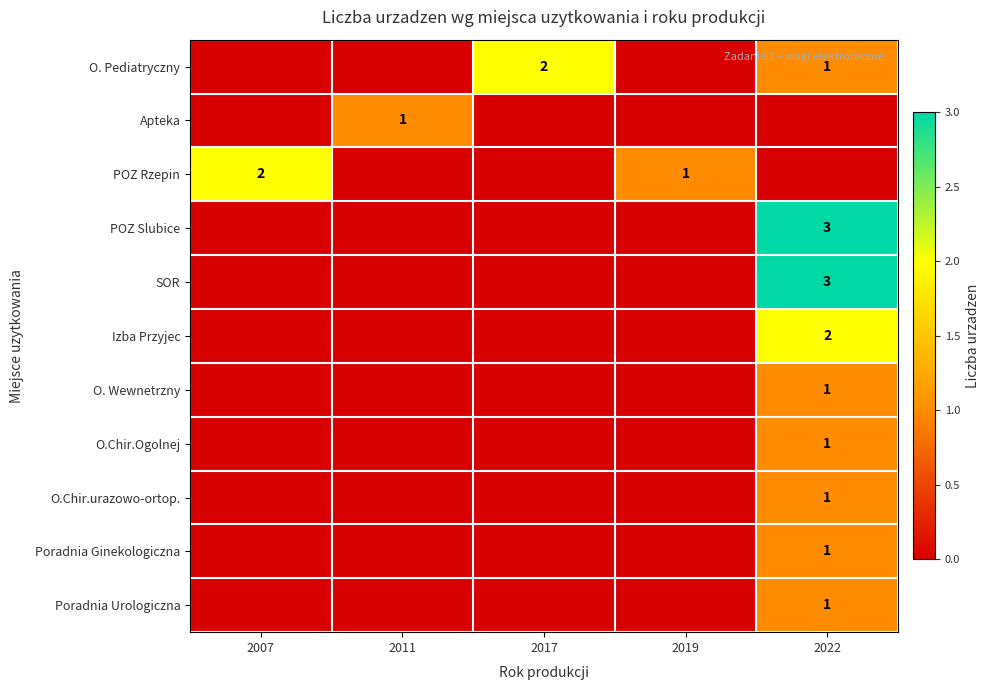

What is the difference between the highest and lowest values at 2007?

2